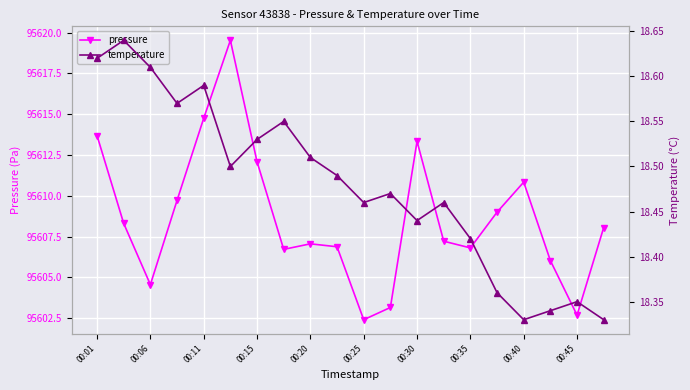

Count the temperature values in the range 18 to 19.

20